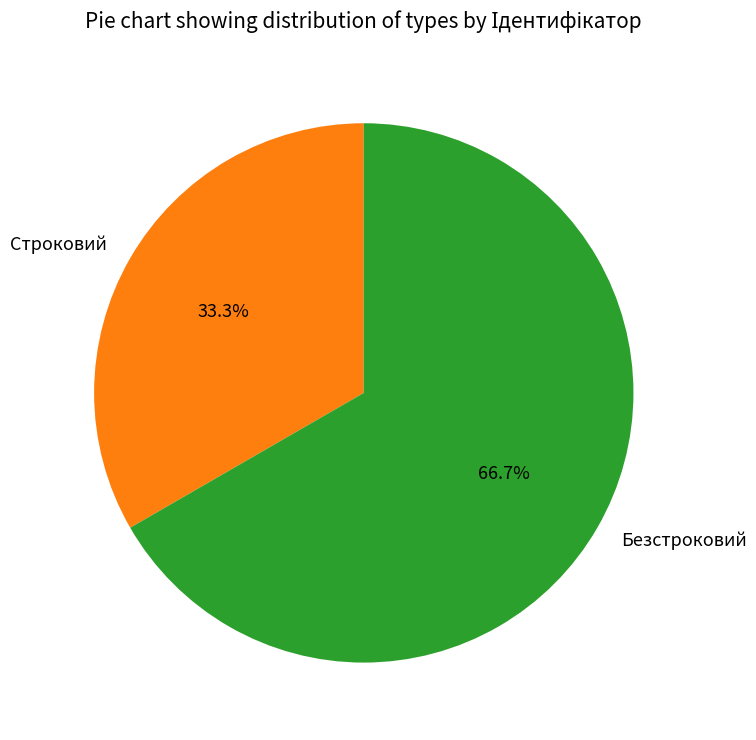

Is there a majority slice in this chart?

Yes